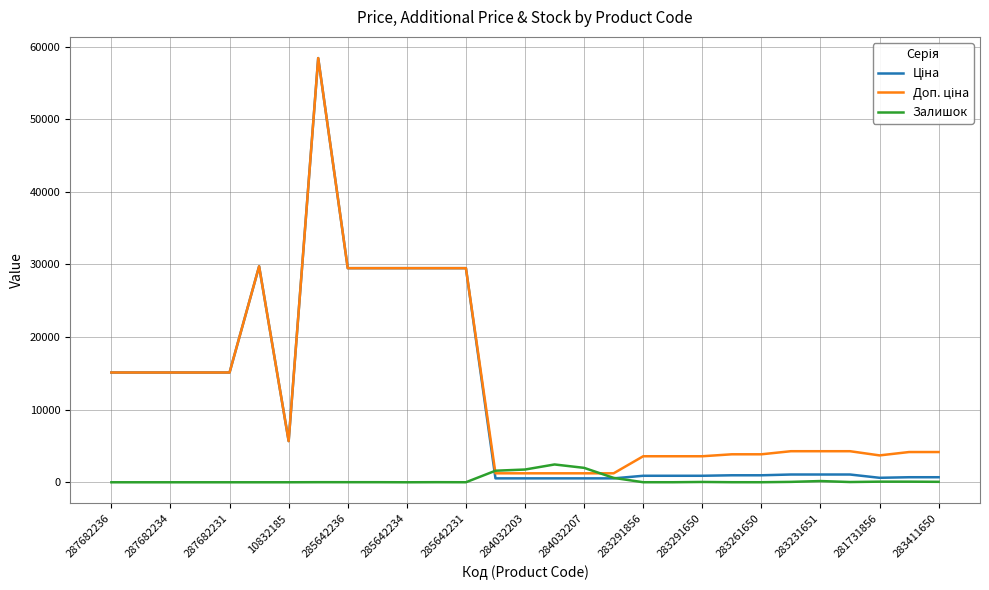

What is the maximum value shown in the chart?

58426.5